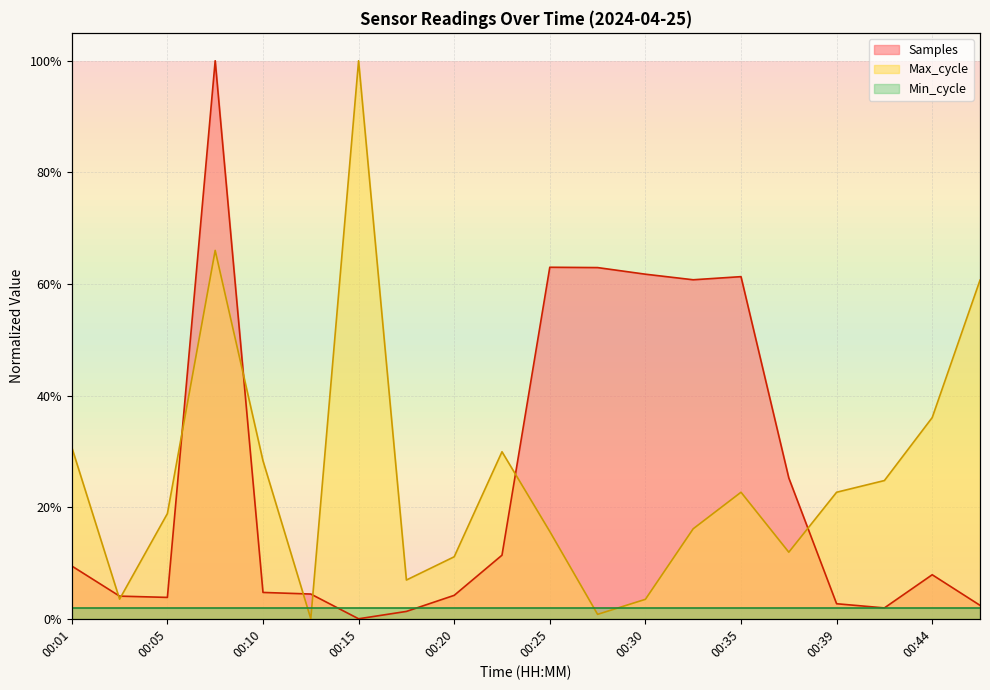

At how many categories does at least one series exceed 0?

20